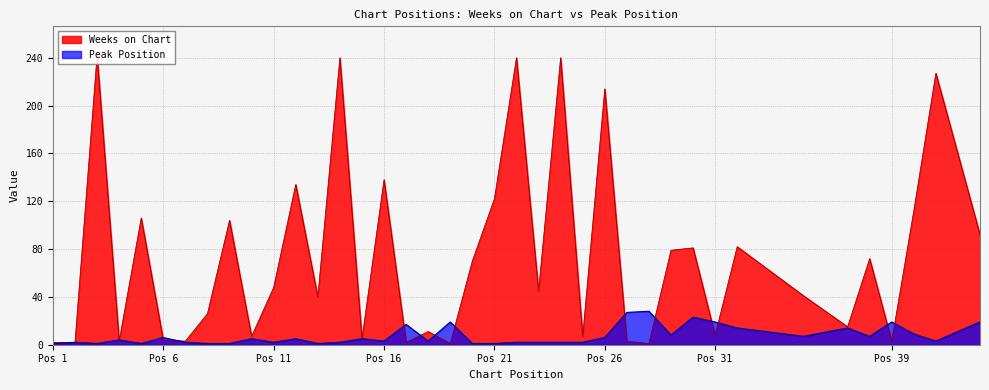

The value of Peak Position at Pos 39 is 33. True or false?

False